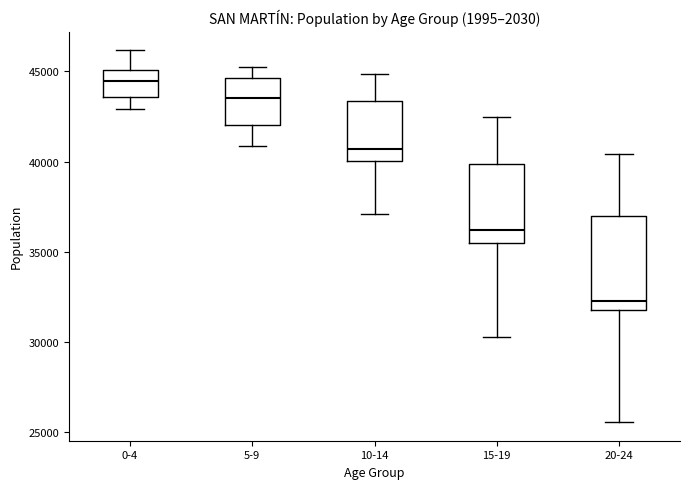

Reading left to right, transcribe this box plot: for each box, give where its median line is, the range the box spans, and where its two whiskers end, as read against the y-axis. The values are not printed on the chart, so give them approximately, as read against the axis.

0-4: median 44500, box 43500 to 45000, whiskers 43000 to 46000
5-9: median 43500, box 42000 to 44500, whiskers 41000 to 45500
10-14: median 40500, box 40000 to 43500, whiskers 37000 to 45000
15-19: median 36000, box 35500 to 40000, whiskers 30500 to 42500
20-24: median 32500, box 32000 to 37000, whiskers 25500 to 40500